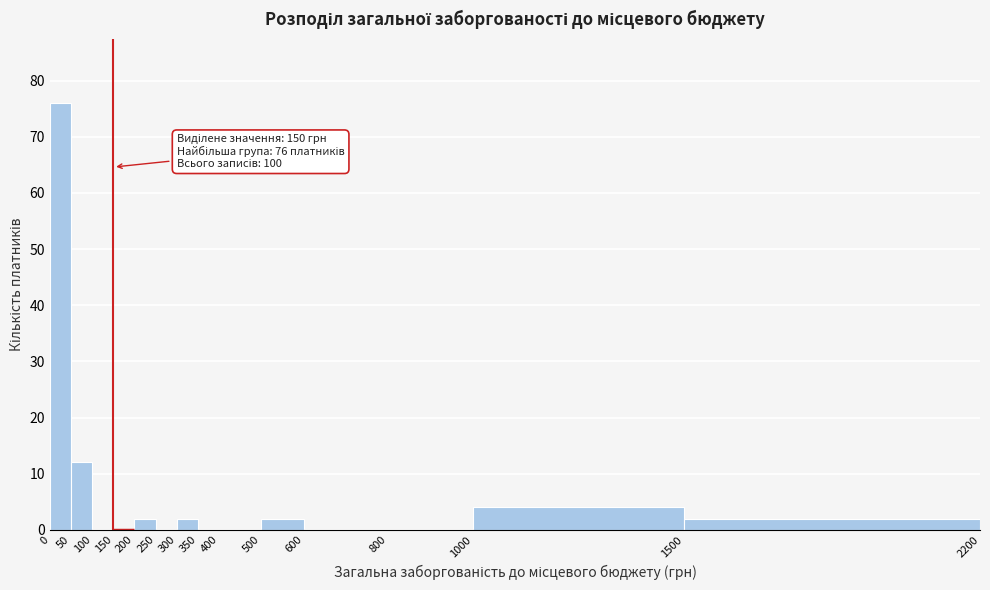

Over which range of the x-axis is the bar tallest?

0 to 50